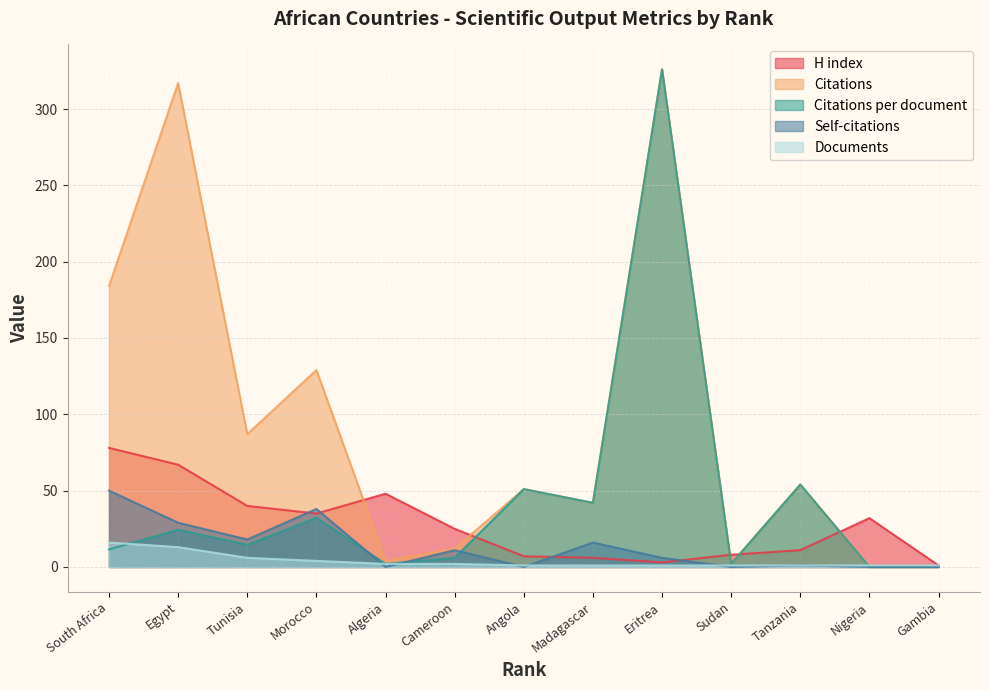

What is the label of the 7th point from the right?

Angola